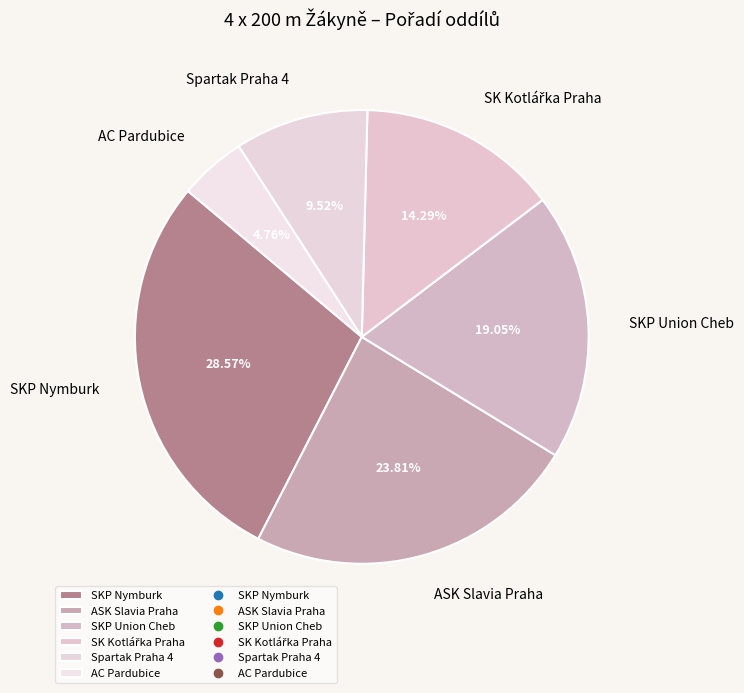

Count the number of slices in the pie.

6